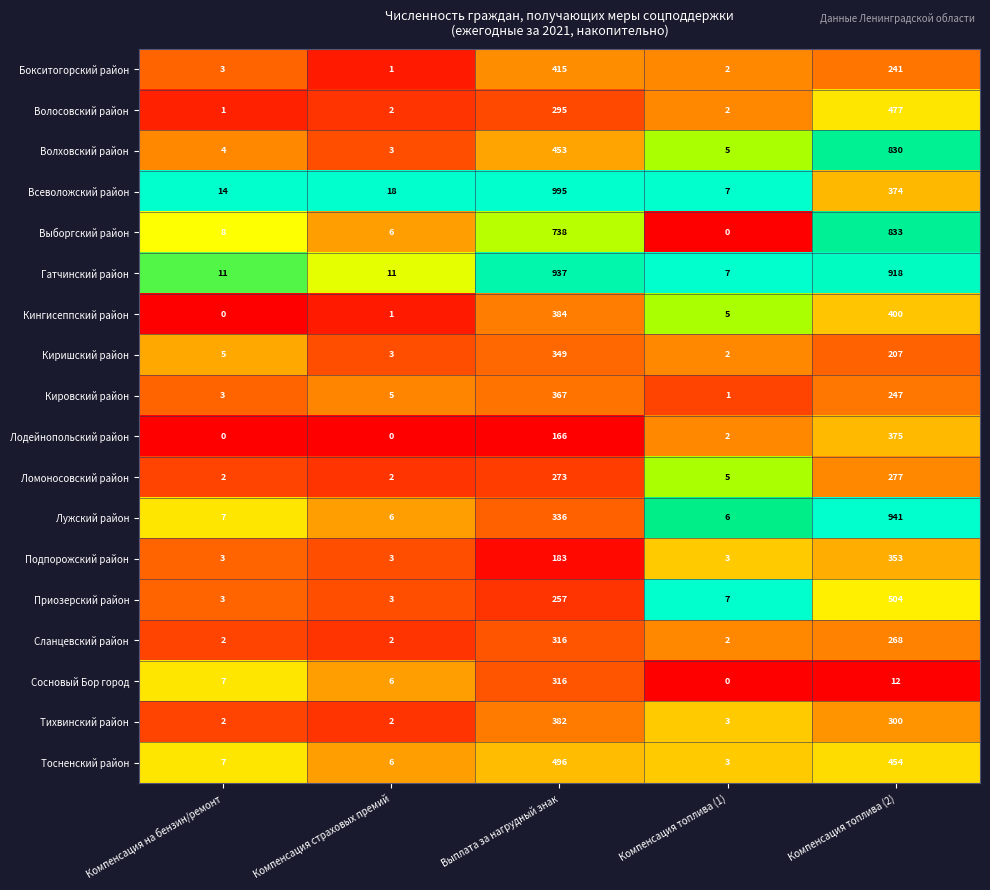

What is the spread (max minus min) of values at Компенсация на бензин/ремонт?

14